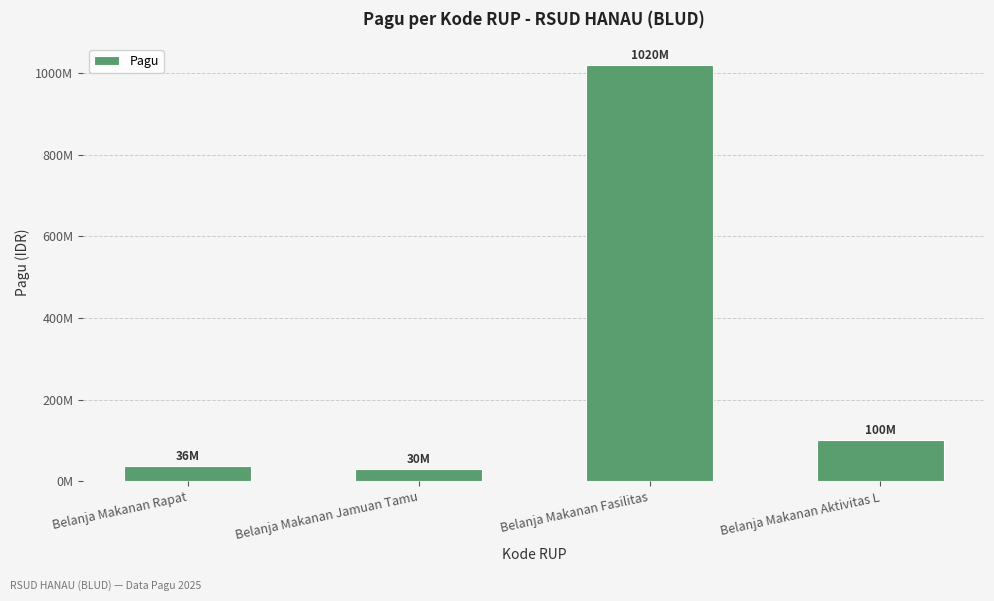

List the labels in order of value, smallest first.

Belanja Makanan Jamuan Tamu, Belanja Makanan Rapat, Belanja Makanan Aktivitas L, Belanja Makanan Fasilitas